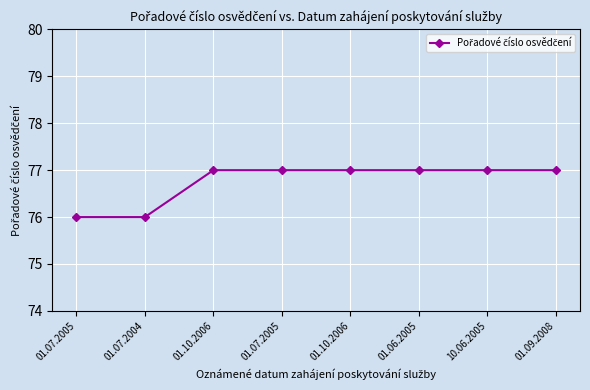

How many lines are shown in the chart?

1